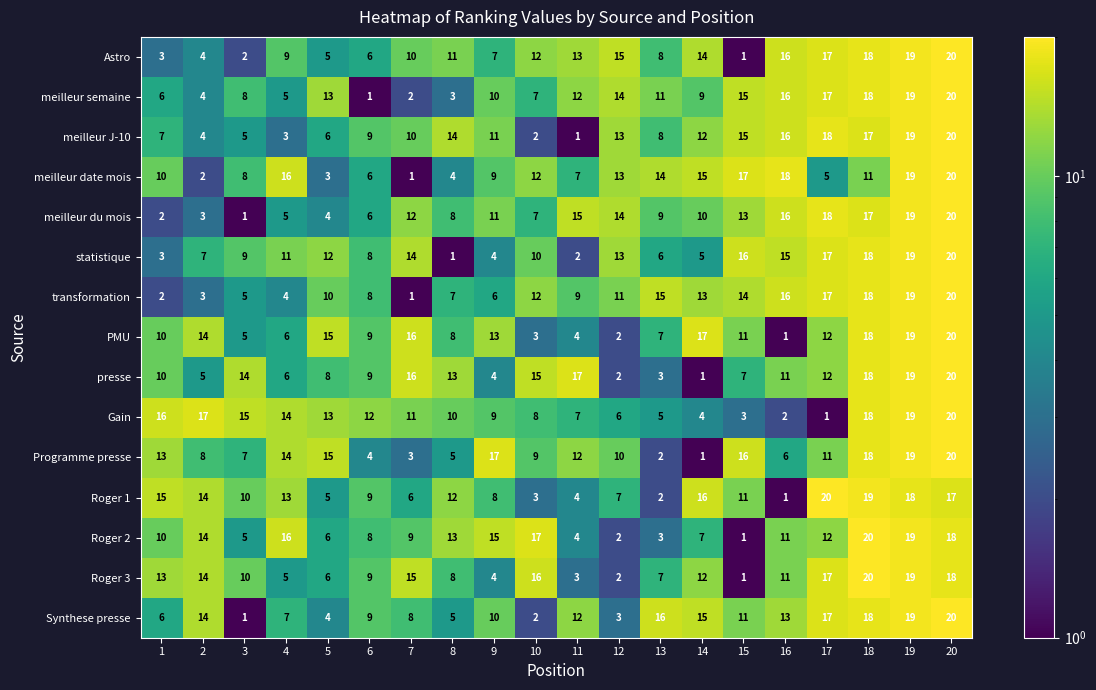

What is the sum of all Roger 2 values?

210